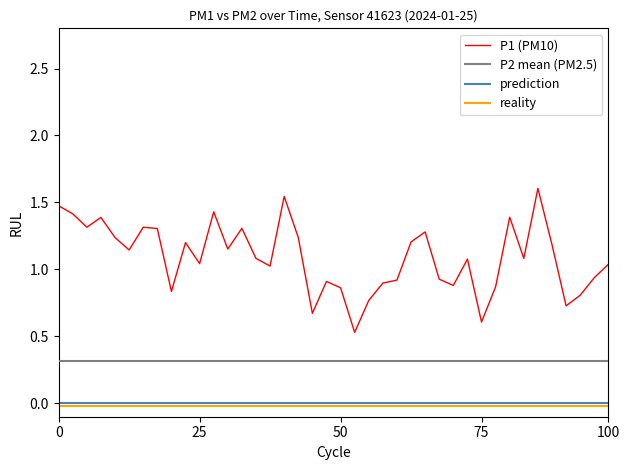

What are all the series names shown in the legend?

P1 (PM10), P2 mean (PM2.5), prediction, reality